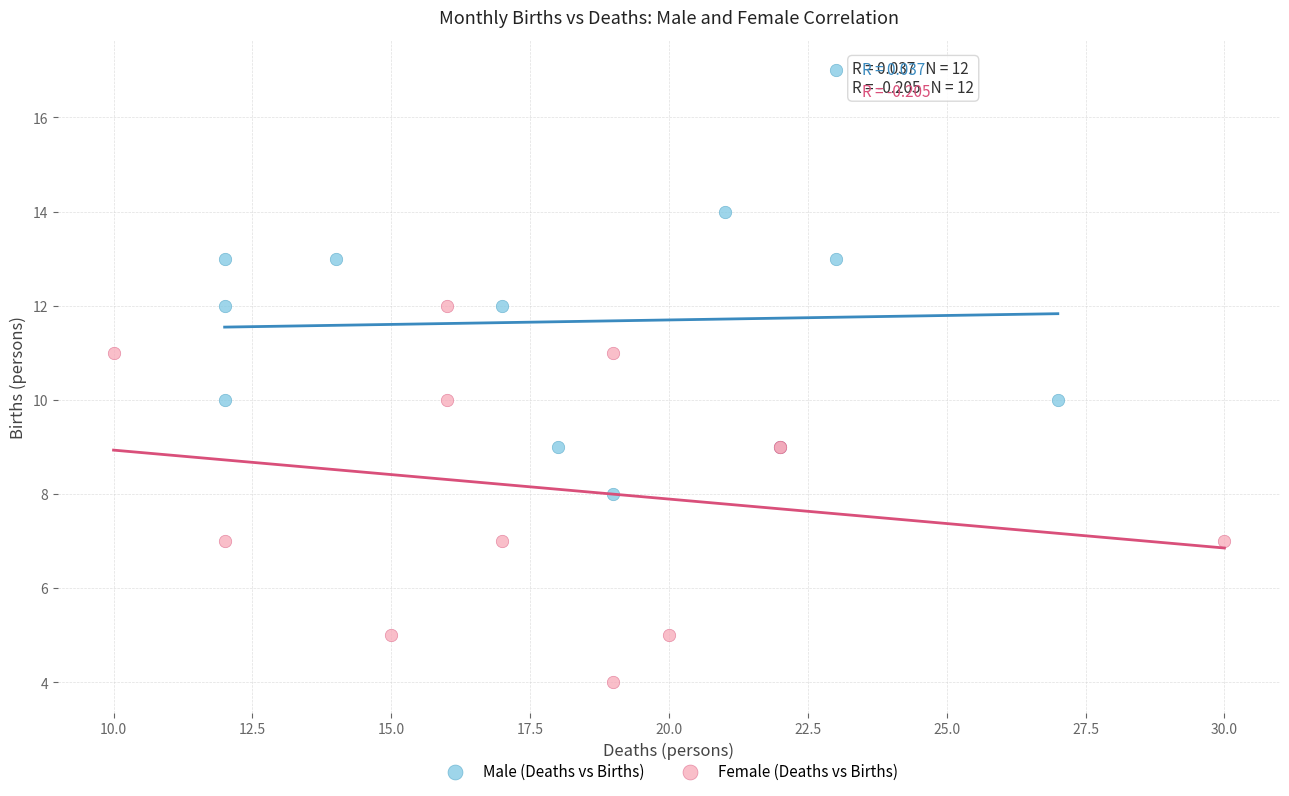

Which series contains the highest Y value?

Male (Deaths vs Births)